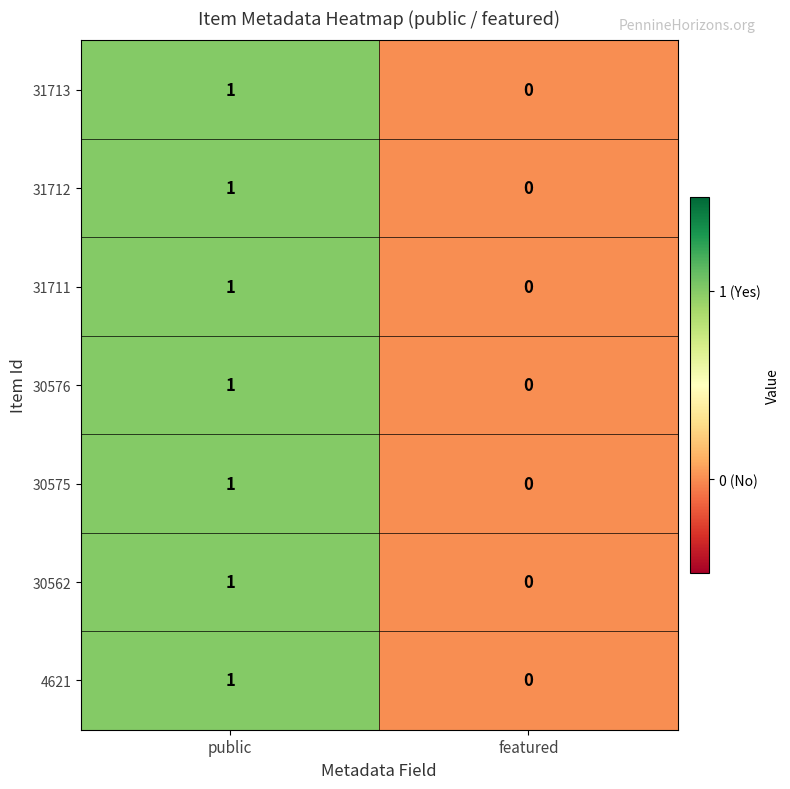

List the labels in order of 31713 value, smallest first.

featured, public